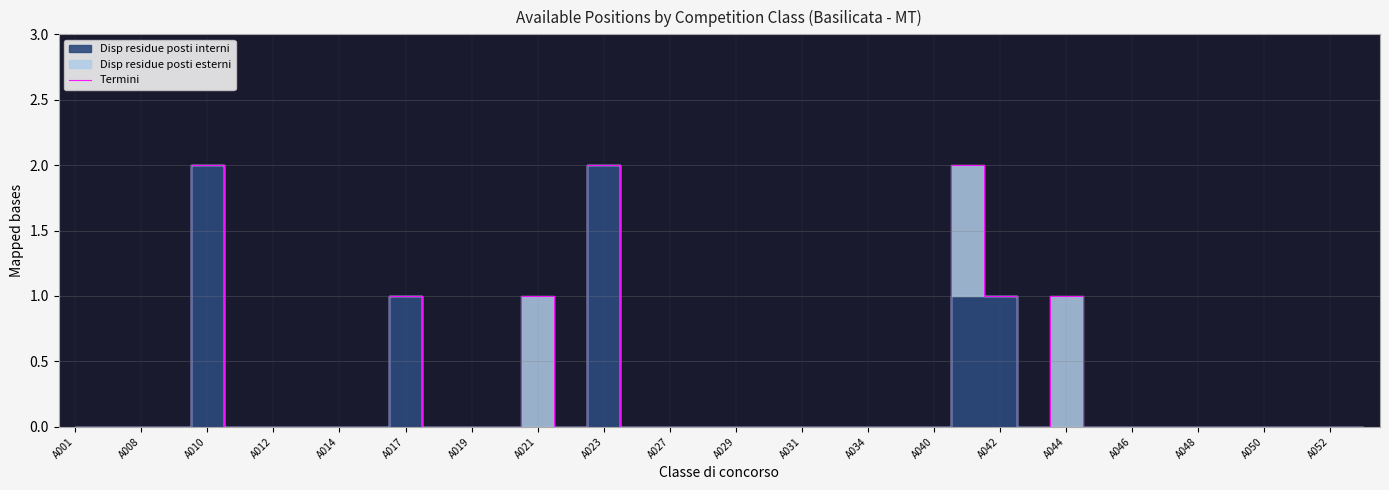

How many interior local peaks (higher than both neighbors) does the data have?

6